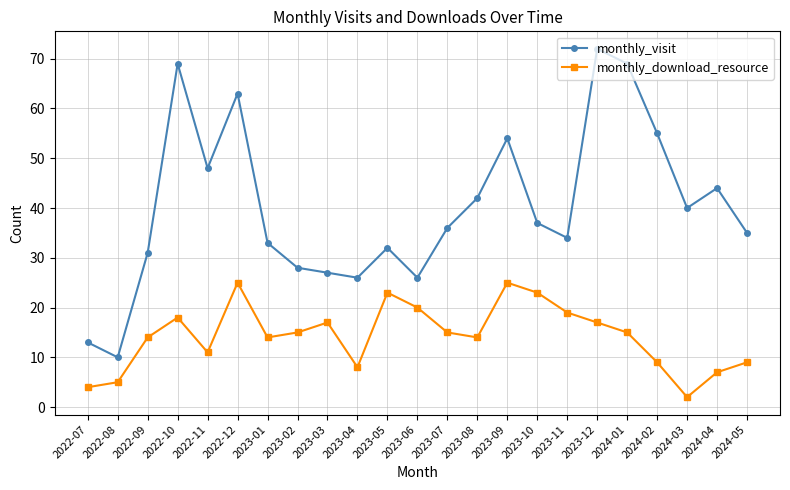

How many categories are shown in the chart?

23